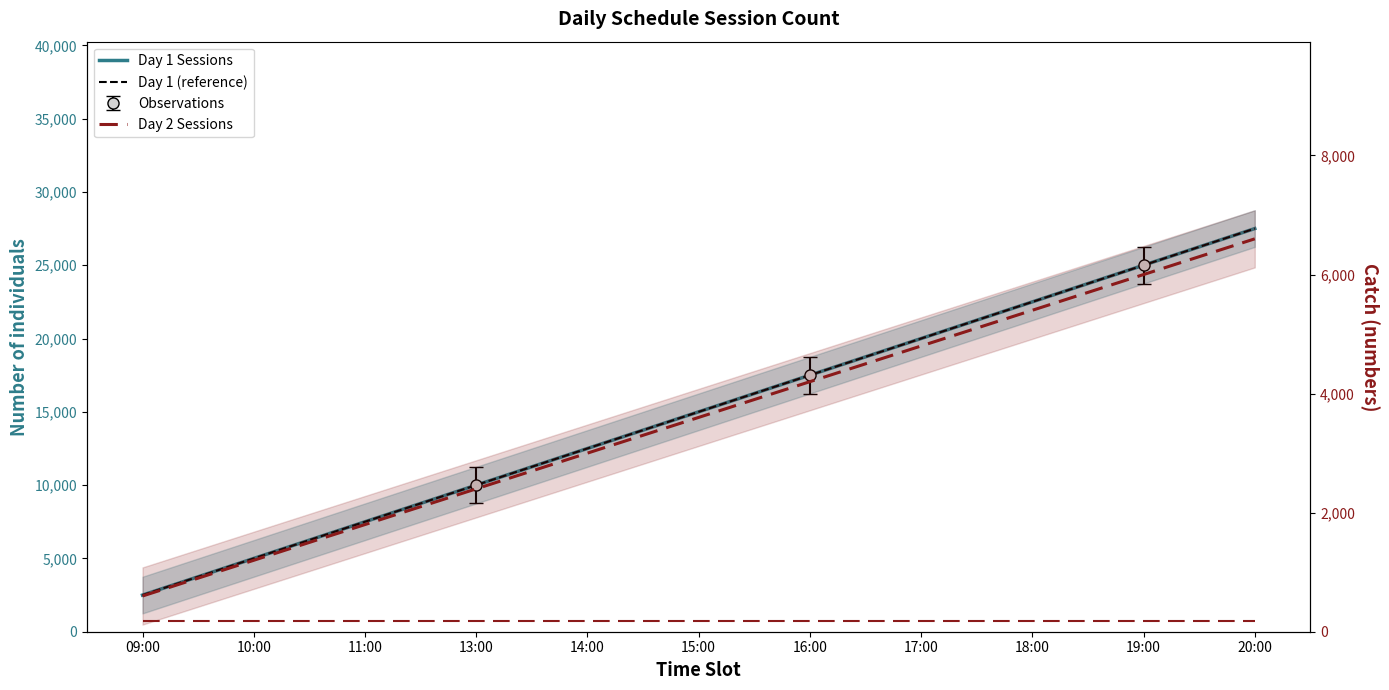

True or false: Day 1 (reference) has more than 0 interior local peaks.

False